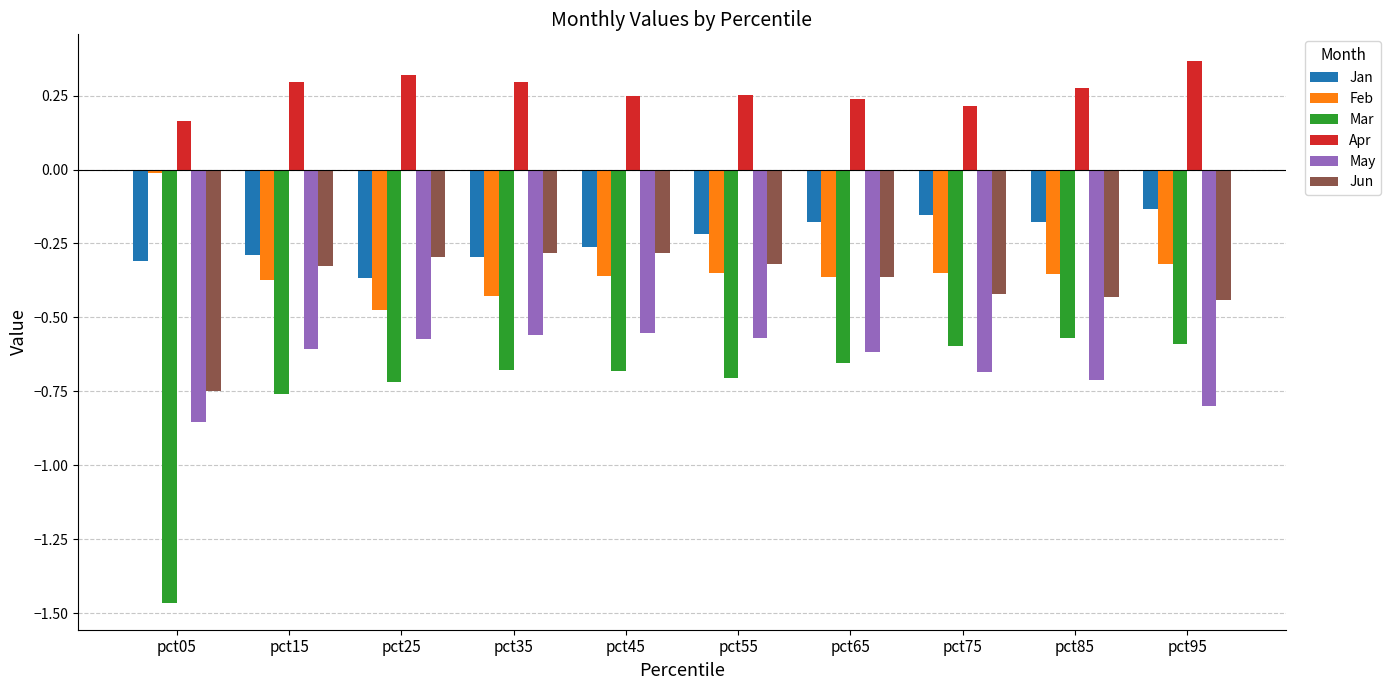

Rank the series at pct05 from highest to lowest value.

Apr, Feb, Jan, Jun, May, Mar